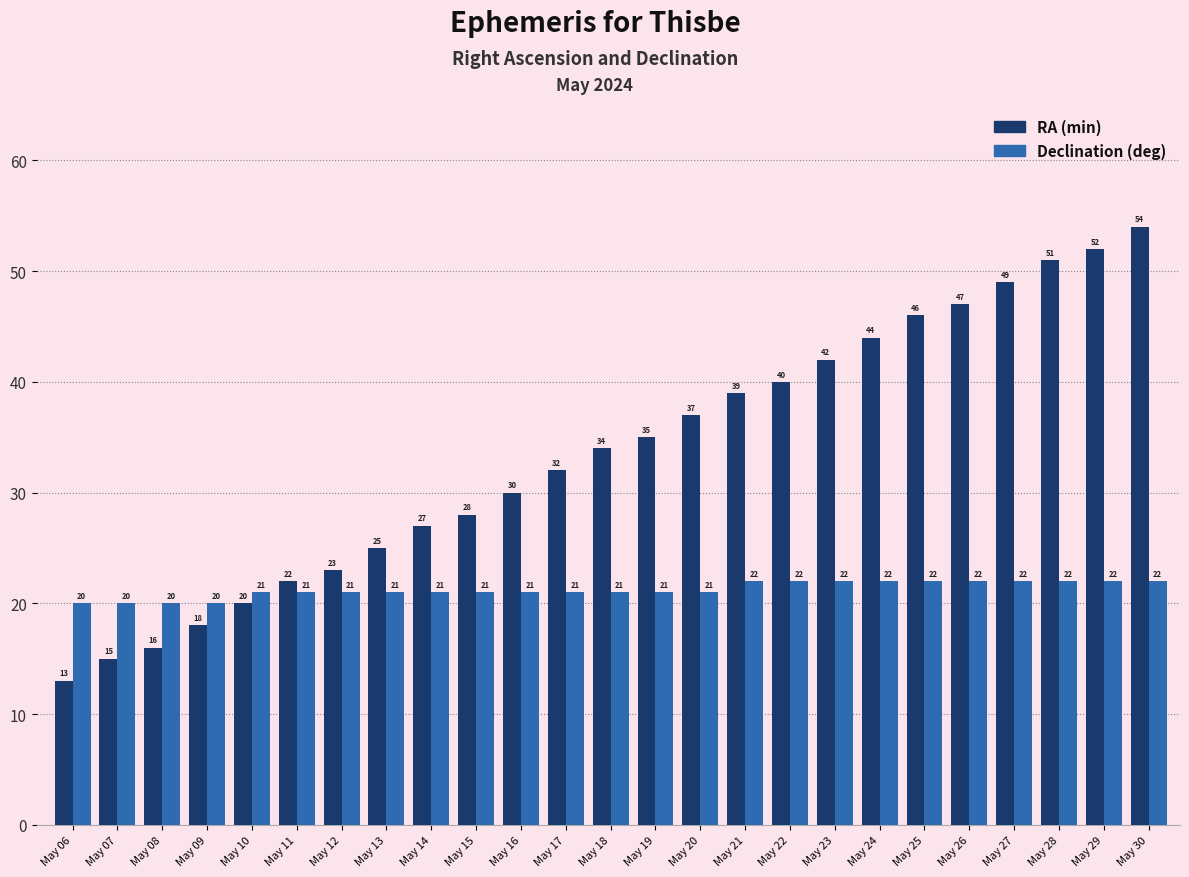

What value does the Declination (deg) series have at May 29?

22